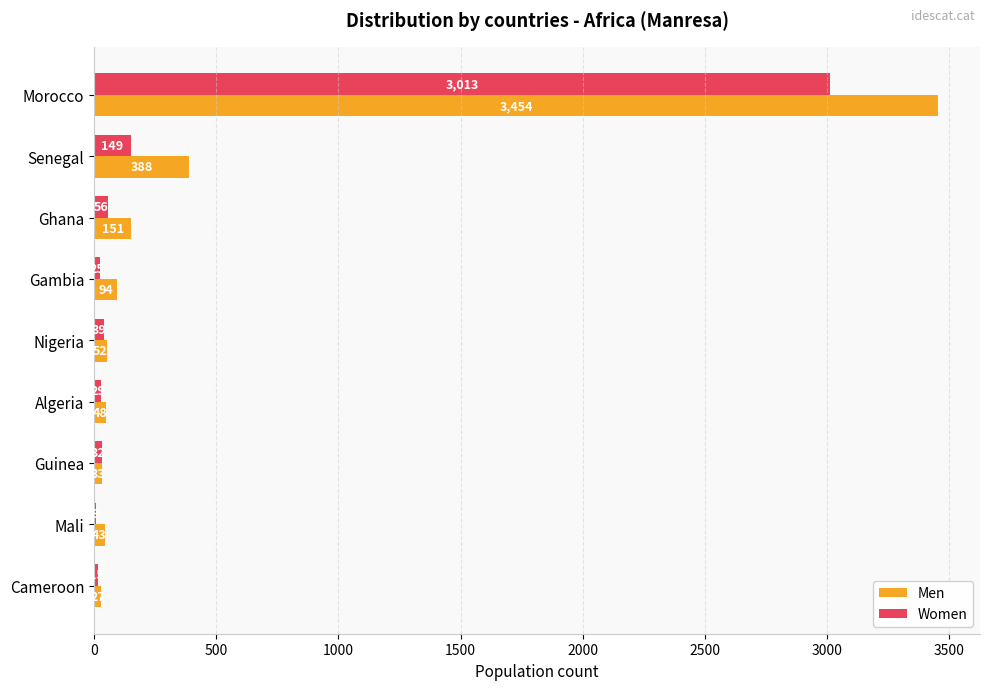

The Women series shows 29 at Algeria. True or false?

True